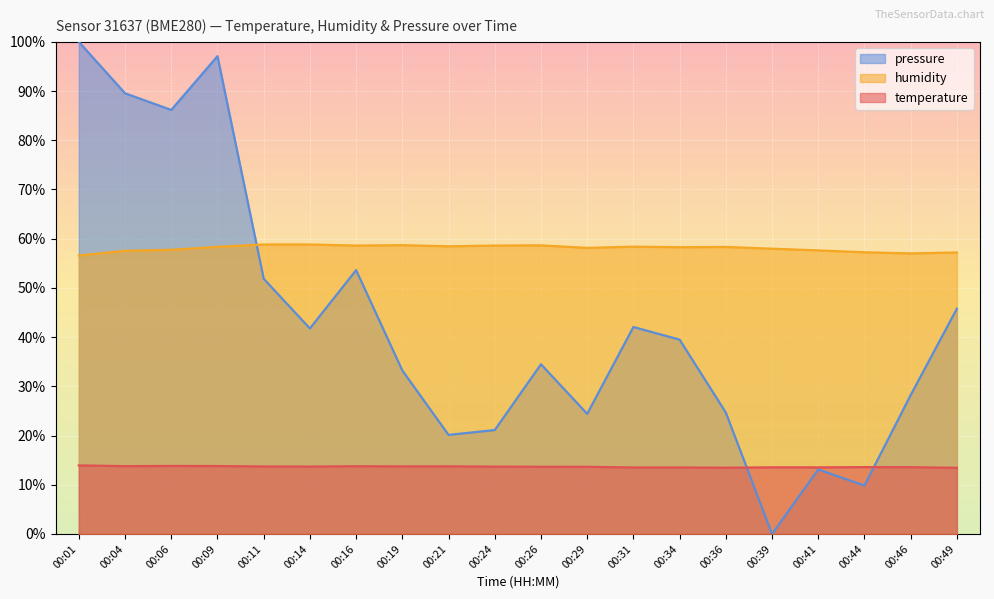

List the labels in order of temperature value, smallest first.

00:49, 00:36, 00:31, 00:34, 00:41, 00:39, 00:46, 00:44, 00:29, 00:26, 00:24, 00:14, 00:11, 00:19, 00:21, 00:16, 00:04, 00:09, 00:06, 00:01